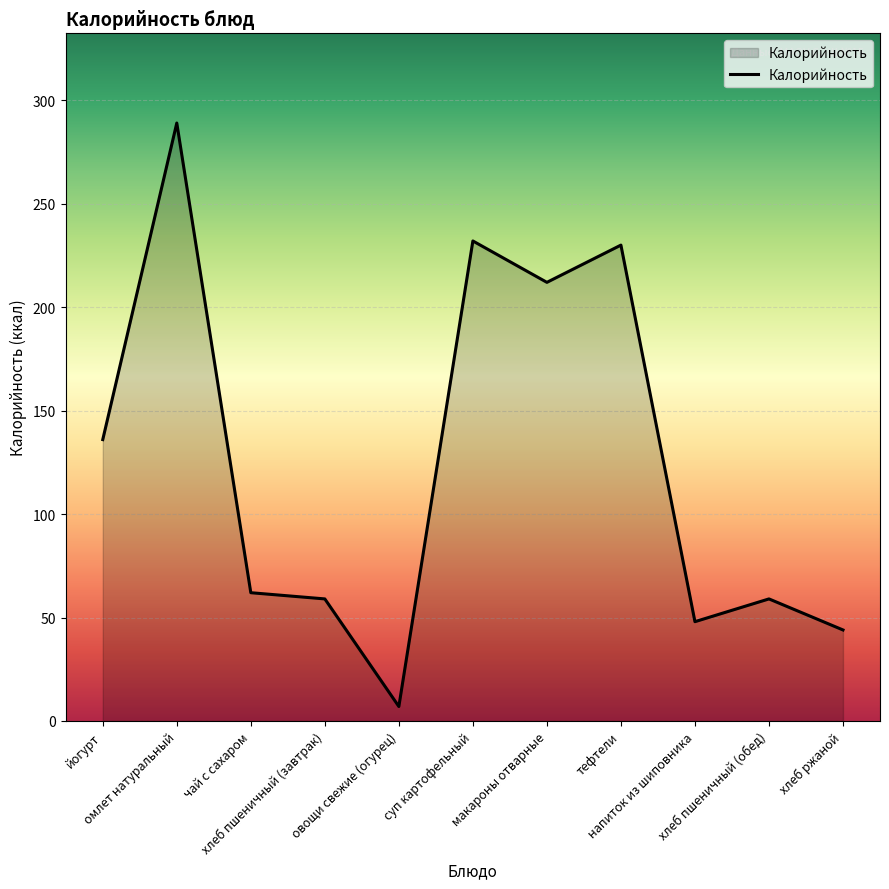

True or false: the data has more than 1 interior local peaks.

True